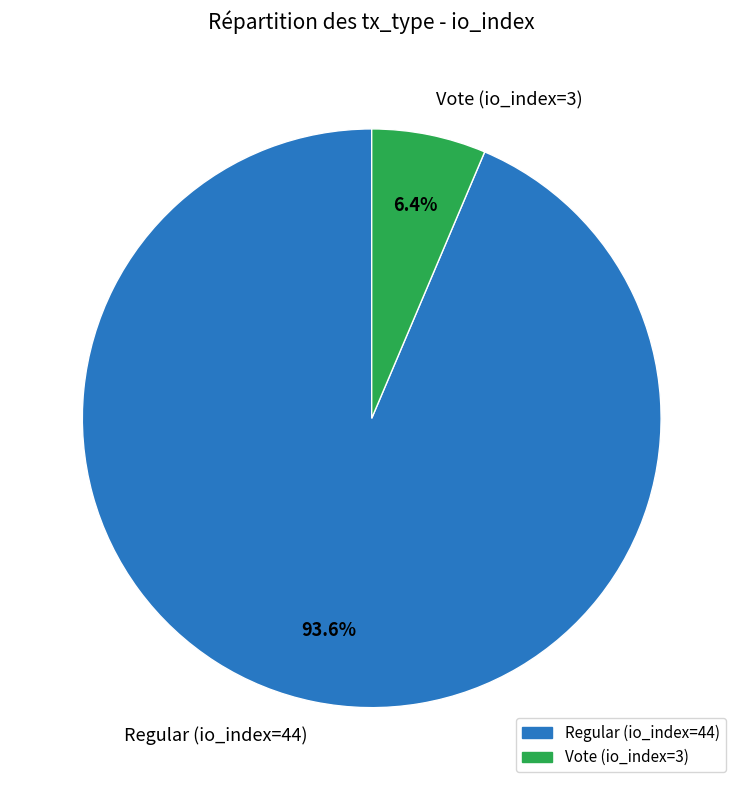

What is the largest slice in the pie chart?

Regular (io_index=44)